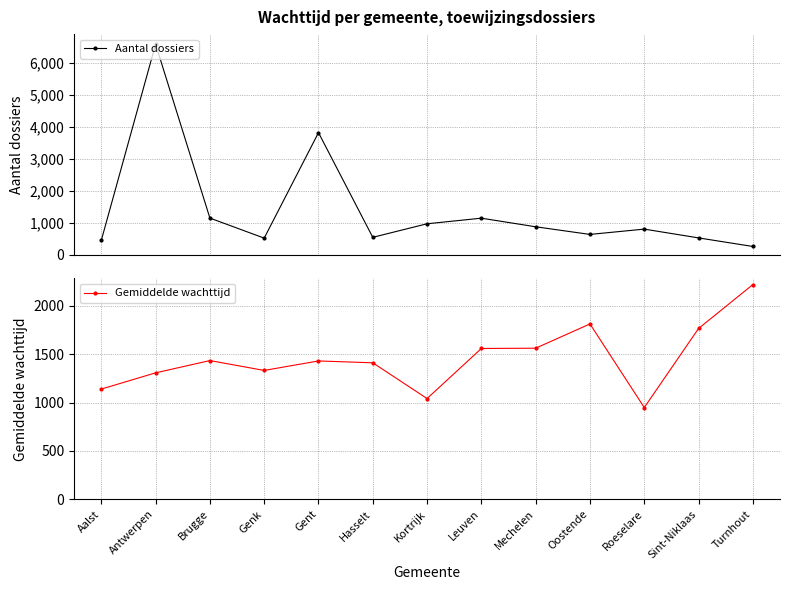

What is the value of the Aantal dossiers point at the 5th from the left?

3825